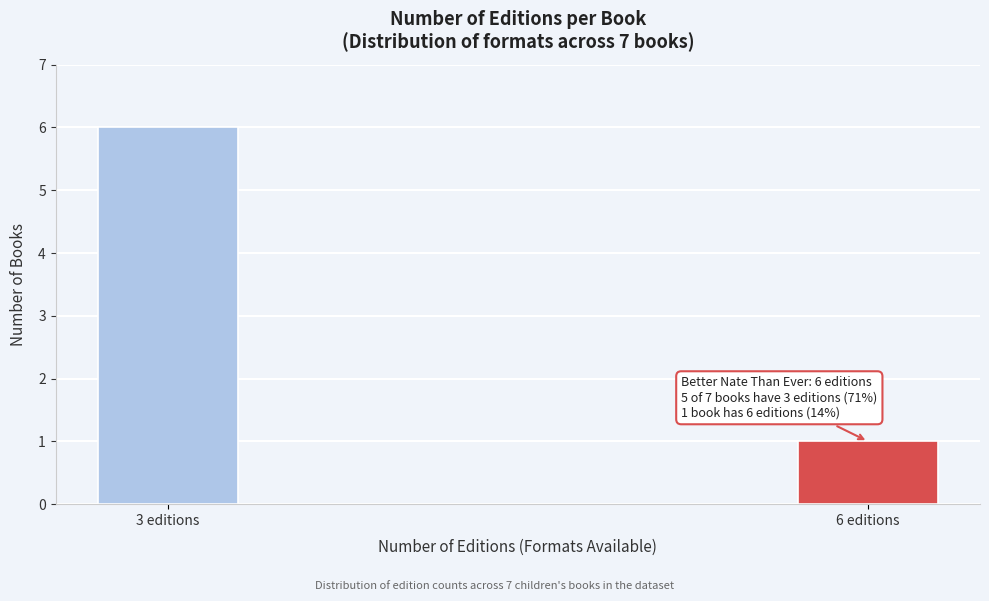

Reading left to right, what are all the values shown in this chart?

6	1